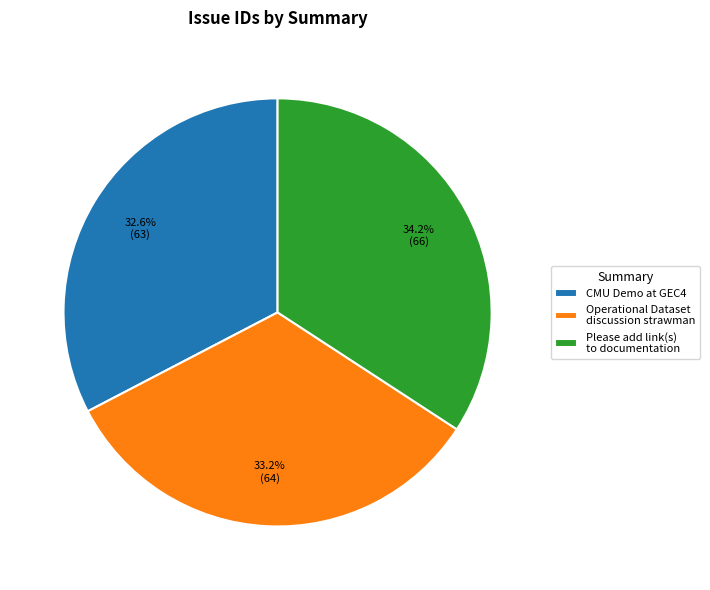

How many segments does this pie chart have?

3